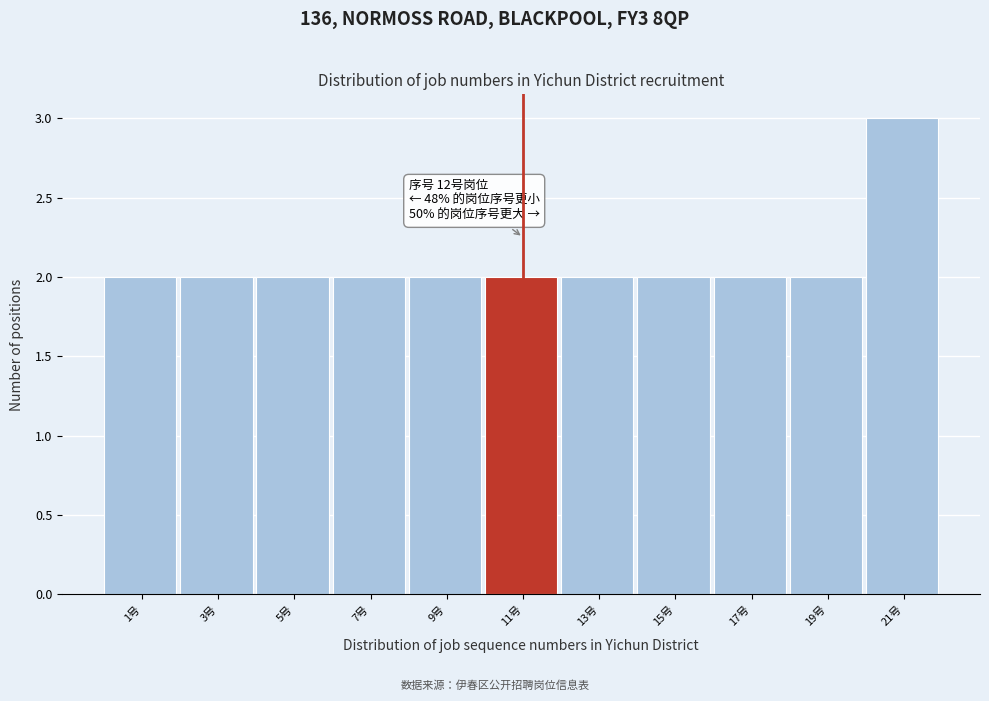

Reading left to right, extract all data points from this chart.

1号=2	3号=2	5号=2	7号=2	9号=2	11号=2	13号=2	15号=2	17号=2	19号=2	21号=3